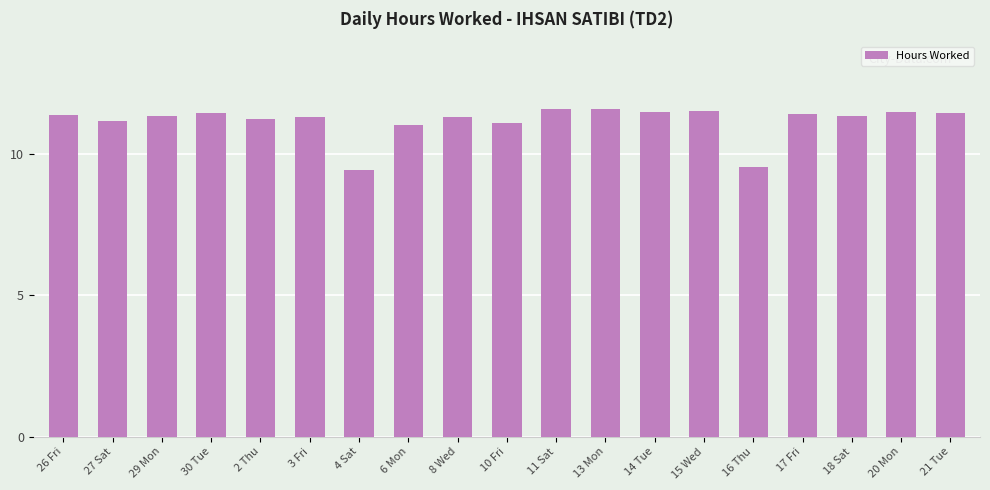

What is the smallest value displayed?

9.4